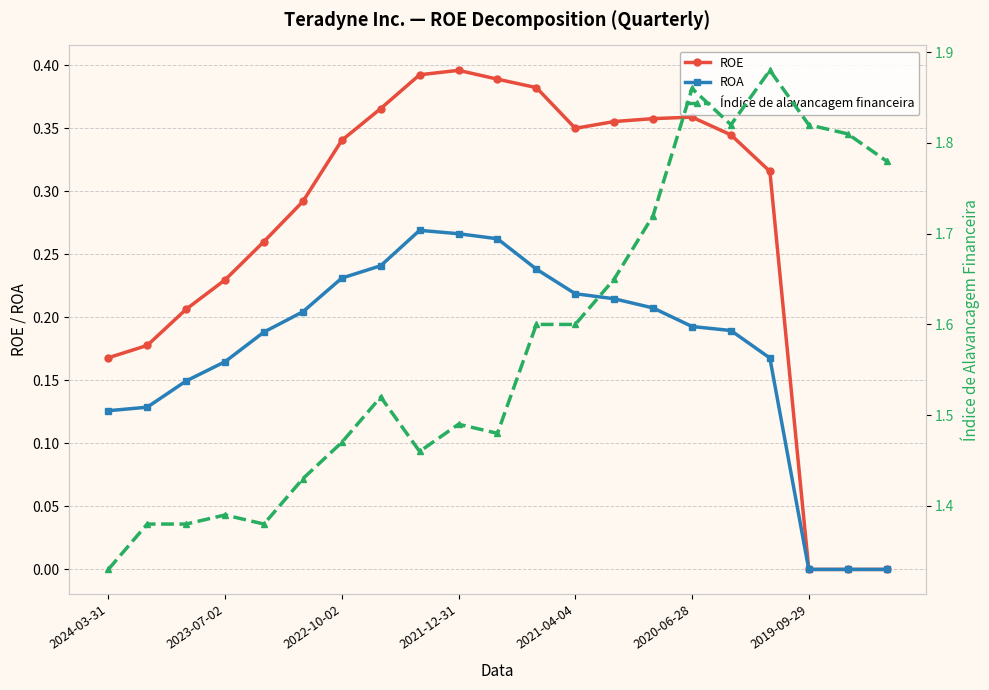

True or false: ROA and Índice de alavancagem financeira cross at least once.

False